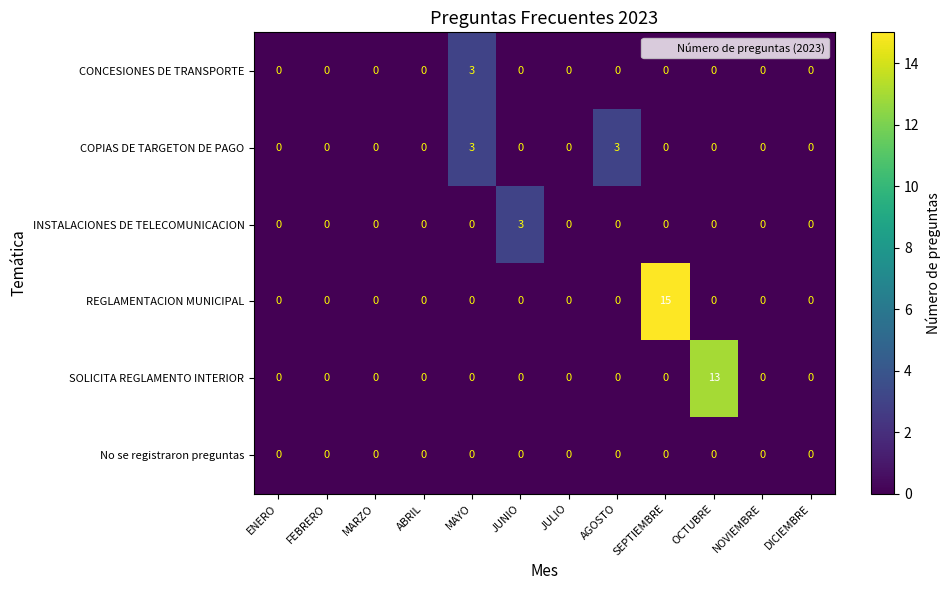

True or false: REGLAMENTACION MUNICIPAL has a value of 0 at AGOSTO.

True